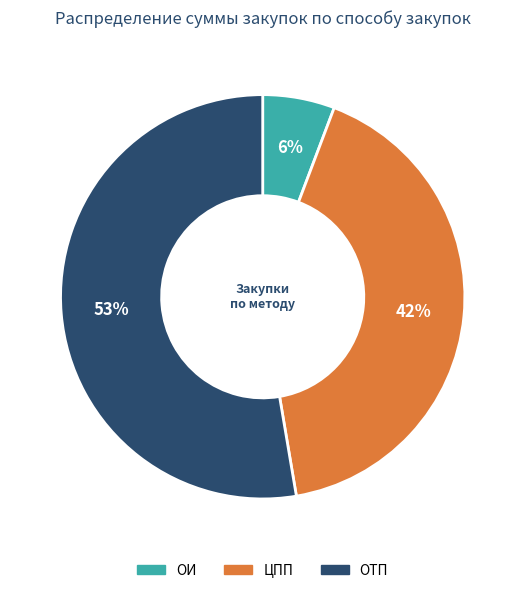

Is there a majority slice in this chart?

Yes